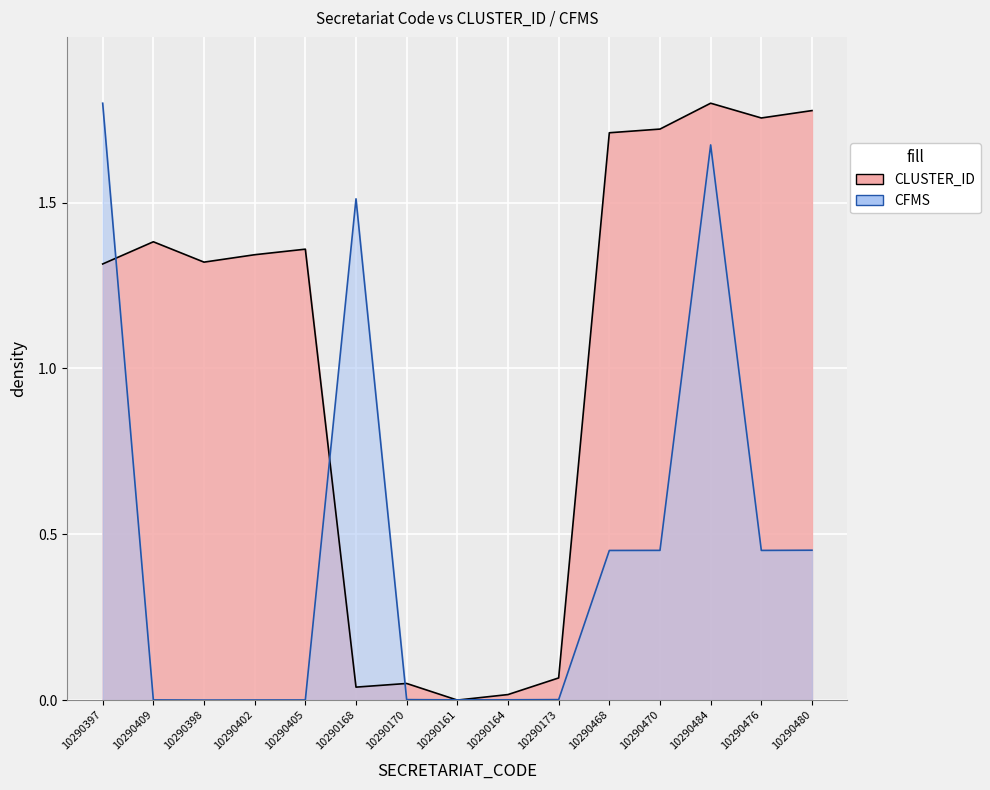

How many intersections are there between CLUSTER_ID and CFMS?

5